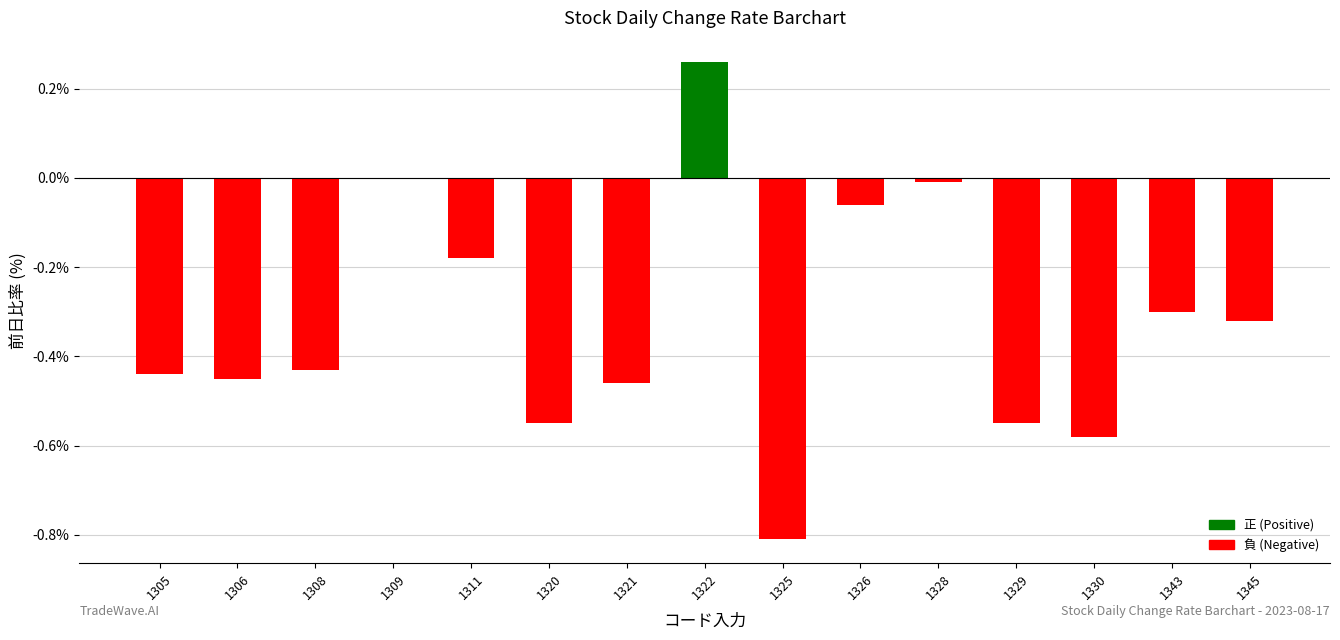

The value at 1328 is -0.0. True or false?

True